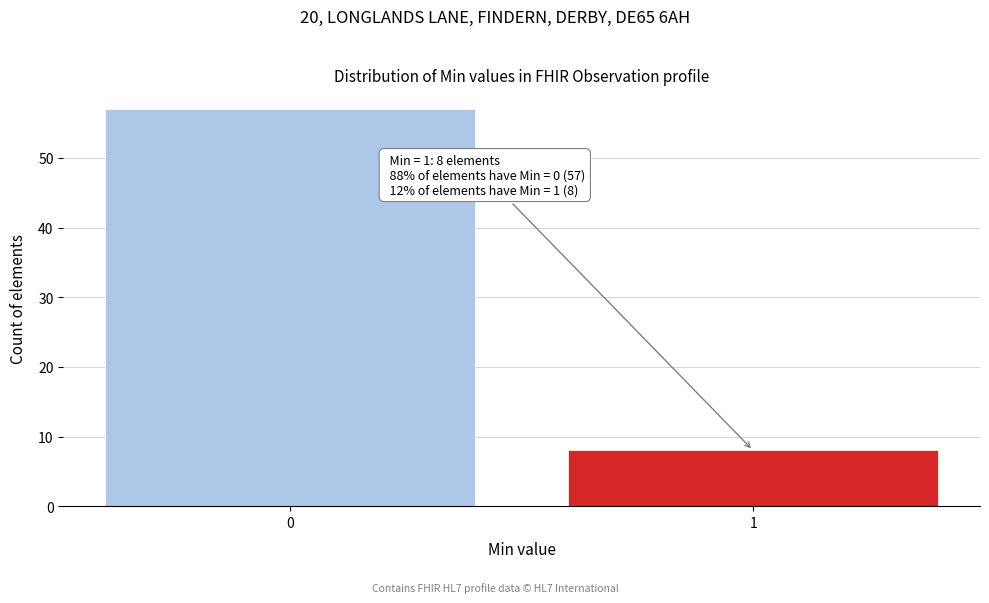

Reading left to right, extract all data points from this chart.

57	8